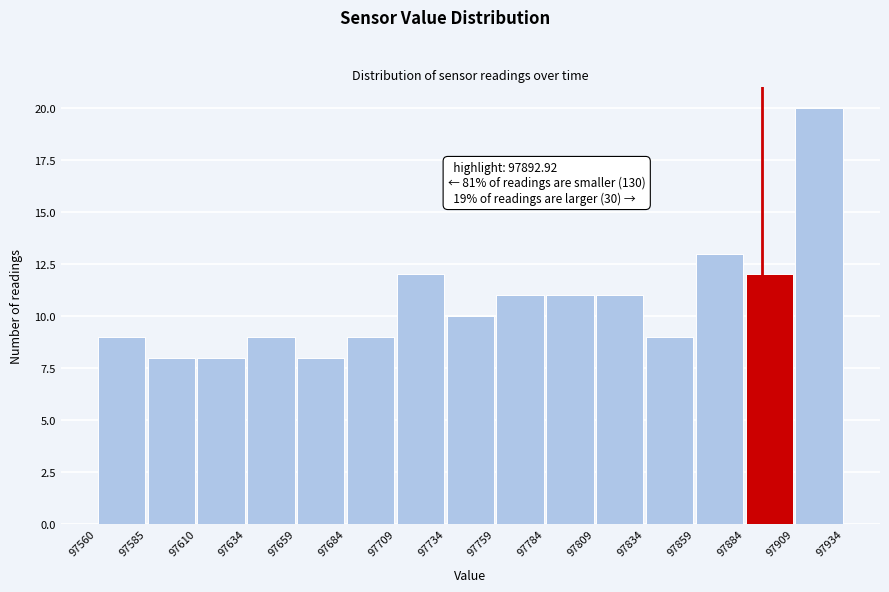

Over which range of the x-axis is the bar tallest?

97909 to 97934